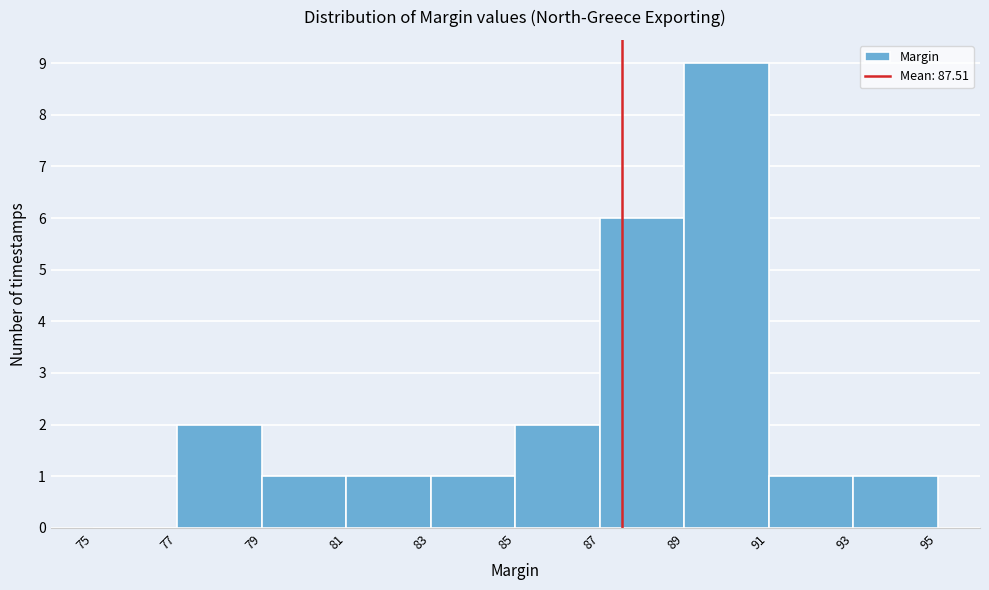

Reading left to right, list every bar in this chart as the range it spans on the x-axis followed by its height. The values are not printed on the chart, so give them approximately, as read against the axis.

75 to 77: 0
77 to 79: 2
79 to 81: 1
81 to 83: 1
83 to 85: 1
85 to 87: 2
87 to 89: 6
89 to 91: 9
91 to 93: 1
93 to 95: 1